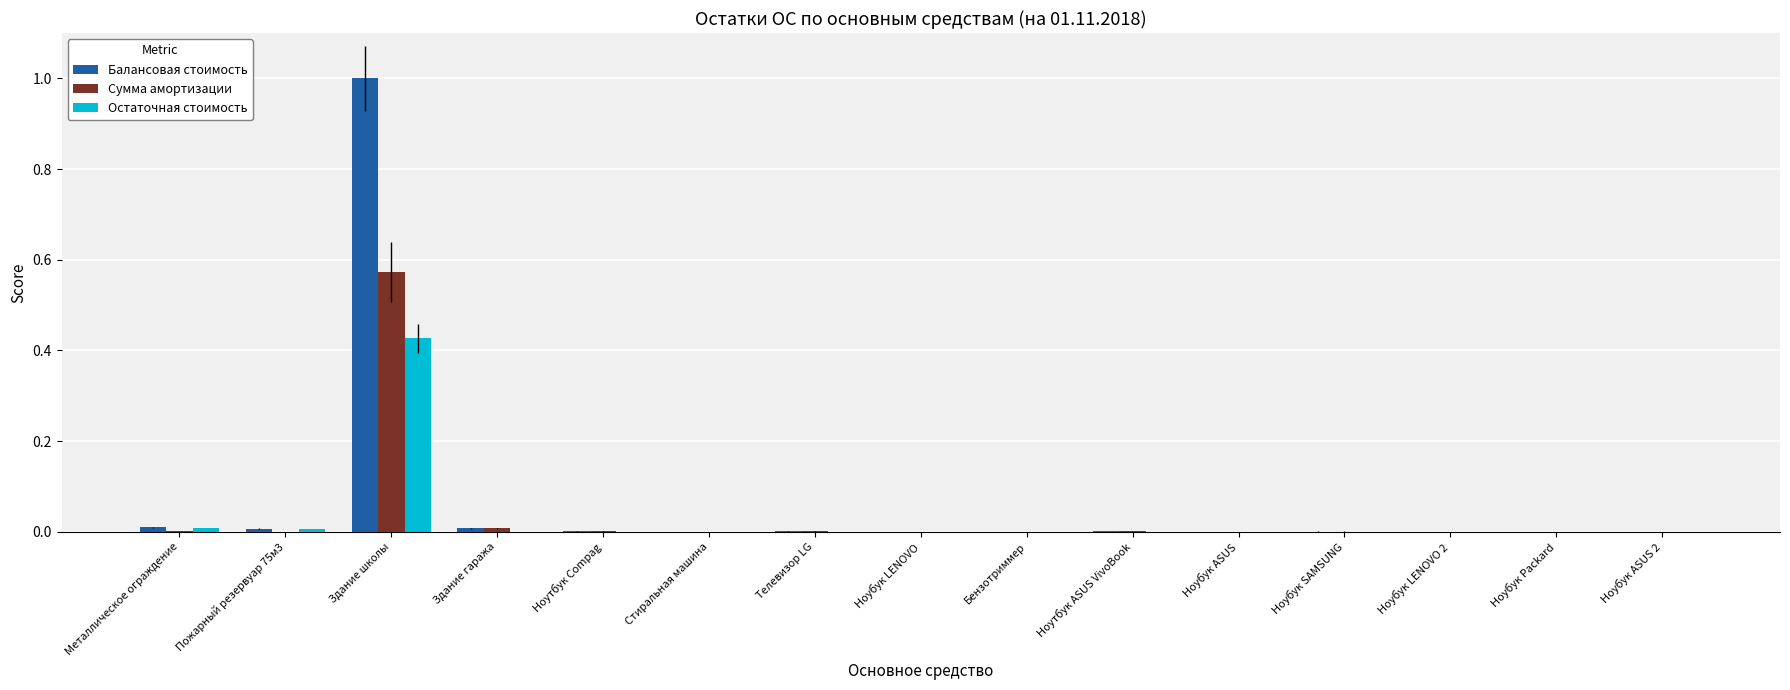

What position from the left is Металлическое ограждение?

1